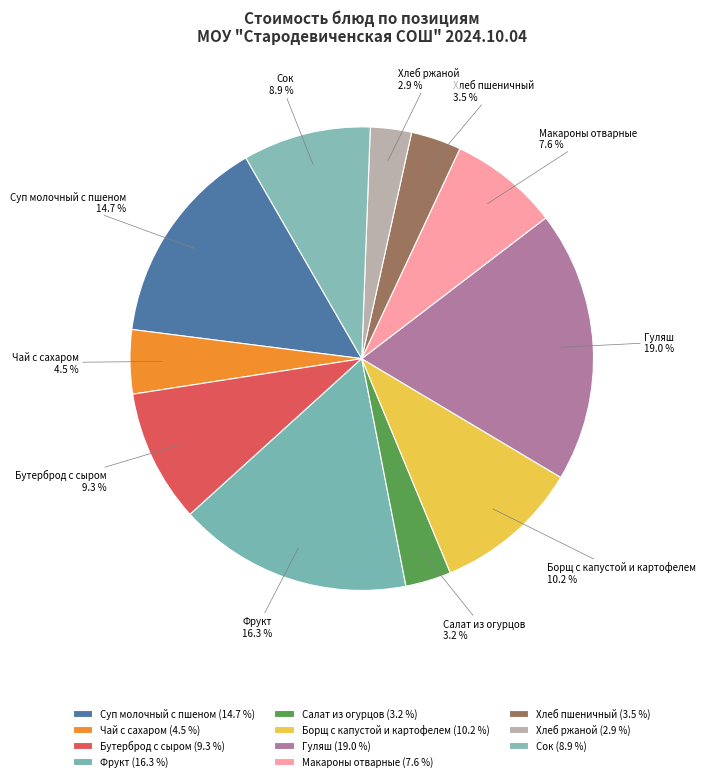

Do Бутерброд с сыром and Сок together represent more than half of the pie?

No